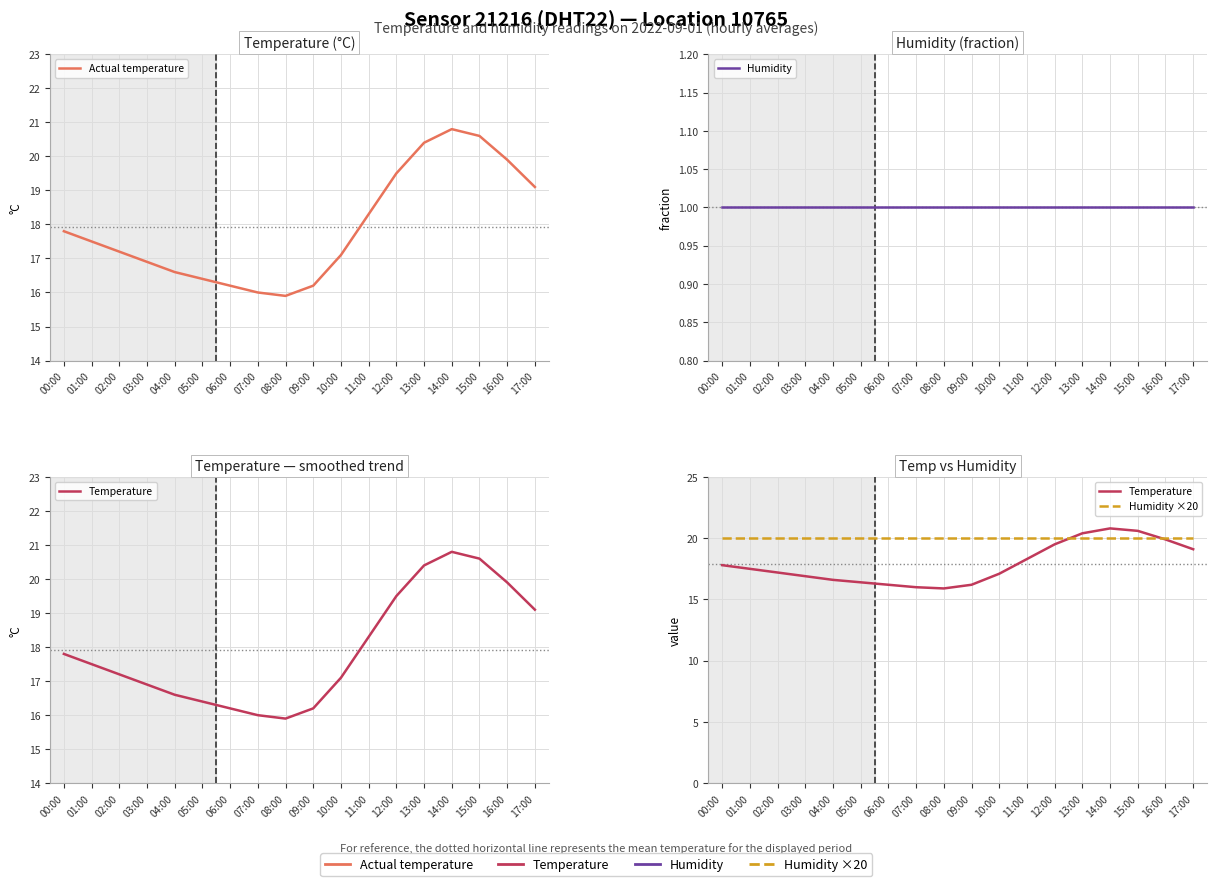

Rank the categories by Temperature value from highest to lowest.

14:00, 15:00, 13:00, 16:00, 12:00, 17:00, 11:00, 00:00, 01:00, 02:00, 10:00, 03:00, 04:00, 05:00, 06:00, 09:00, 07:00, 08:00